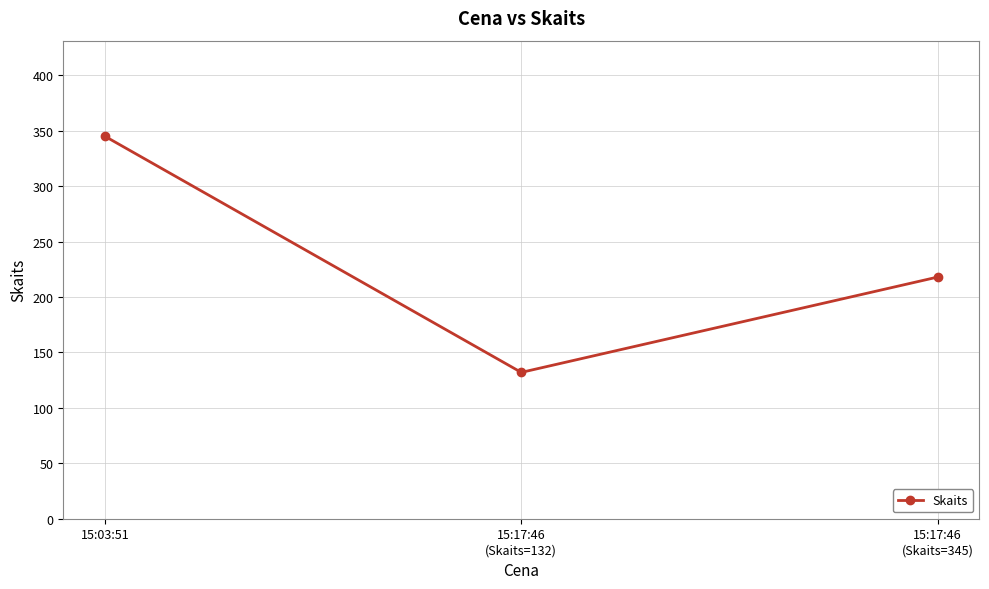

Reading left to right, transcribe all the data shown in this chart.

15:03:51=345	15:17:46
(Skaits=132)=132	15:17:46
(Skaits=345)=218